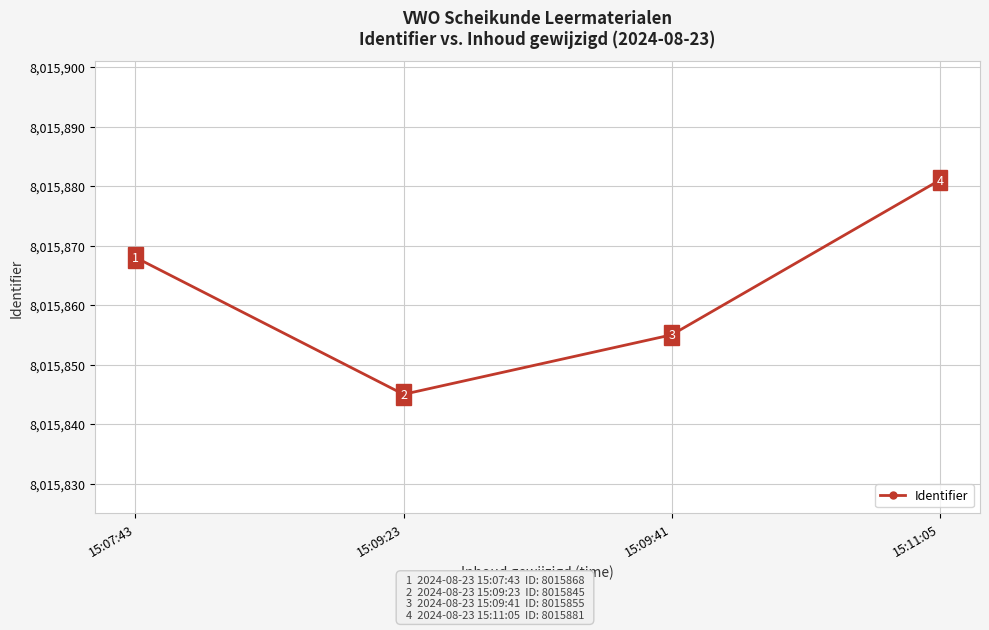

Is it true that the value at 15:09:23 is 8015845?

True